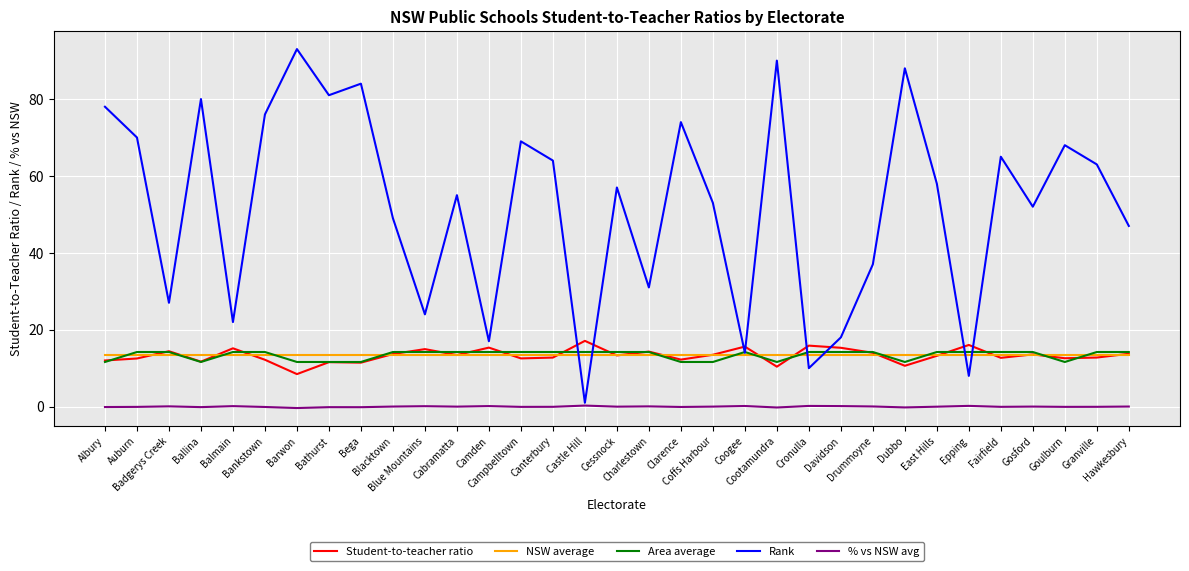

Which series has the widest spread of values?

Rank